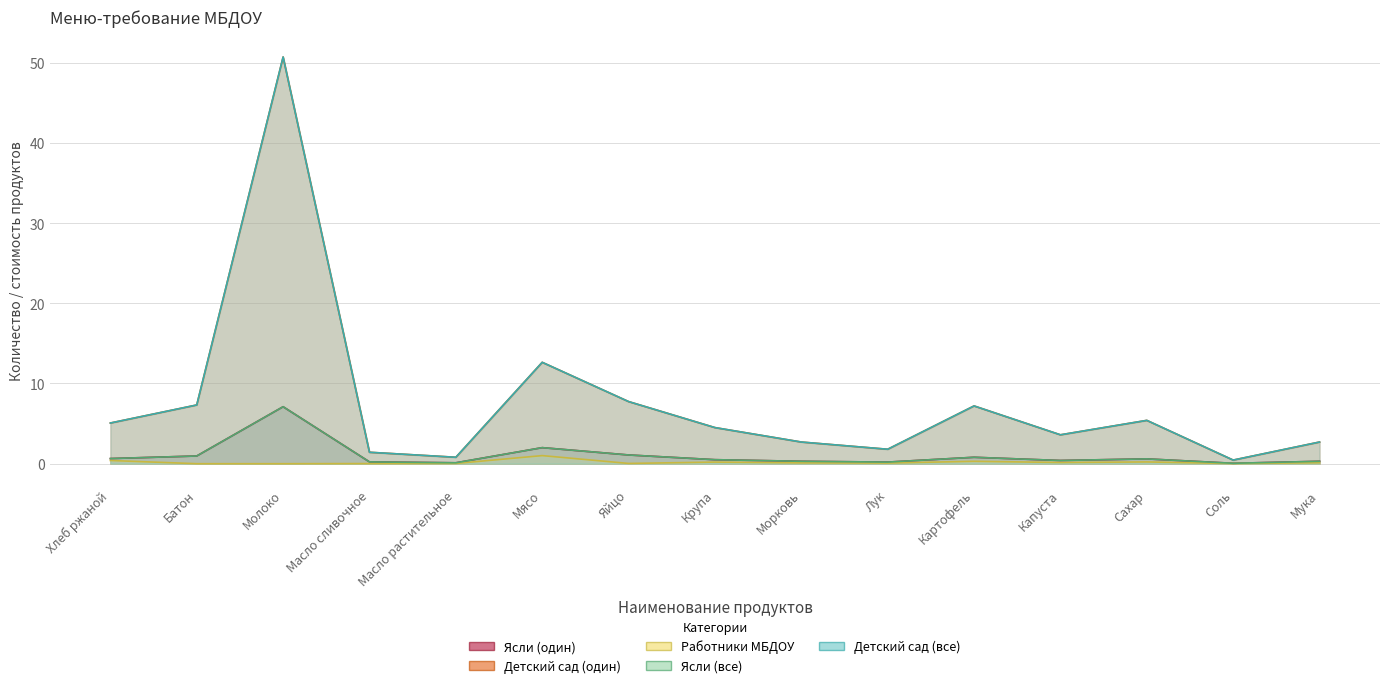

Reading left to right, transcribe all the data shown in this chart.

Ясли (один): 0.6	1.0	7.1	0.2	0.1	2.0	1.1	0.5	0.3	0.2	0.8	0.4	0.6	0.1	0.3
Детский сад (один): 5.1	7.3	50.7	1.4	0.8	12.6	7.7	4.5	2.7	1.8	7.2	3.6	5.4	0.5	2.7
Работники МБДОУ: 0.4	0.0	0.0	0.0	0.0	1.0	0.0	0.2	0.1	0.1	0.3	0.1	0.2	0.0	0.1
Ясли (все): 0.6	1.0	7.1	0.2	0.1	2.0	1.1	0.5	0.3	0.2	0.8	0.4	0.6	0.1	0.3
Детский сад (все): 5.1	7.3	50.7	1.4	0.8	12.6	7.7	4.5	2.7	1.8	7.2	3.6	5.4	0.5	2.7